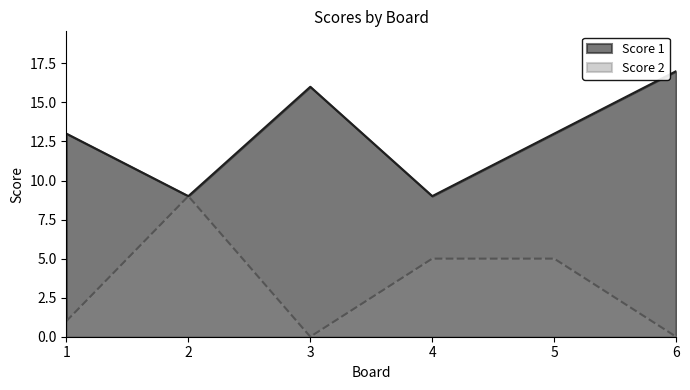

True or false: Score 1 and Score 2 cross at least once.

False